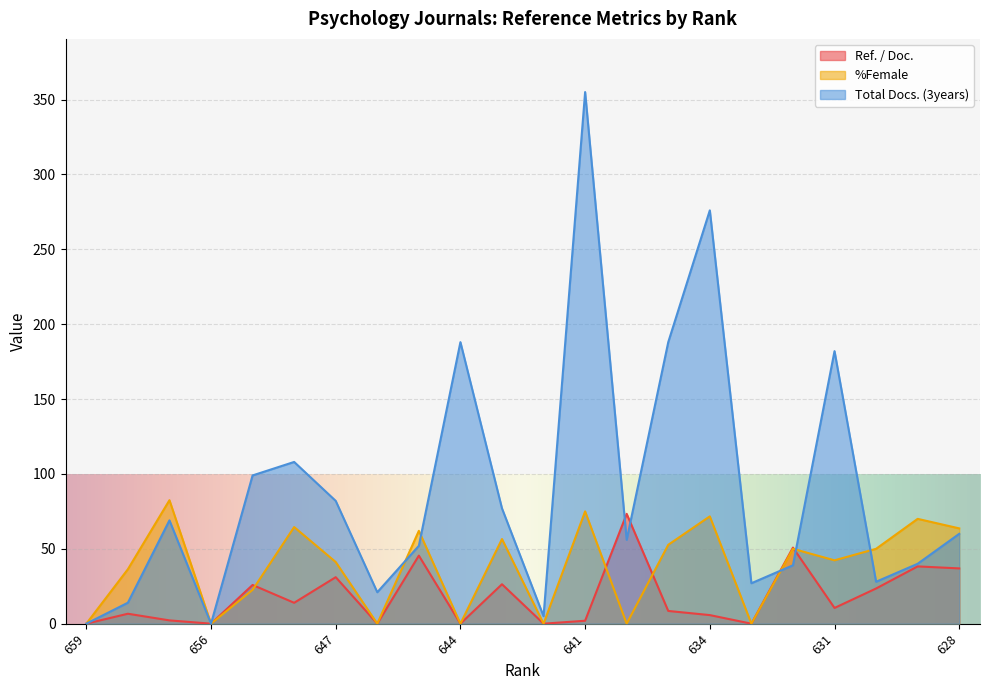

What is the value of the Ref. / Doc. point at the 14th from the left?

73.3